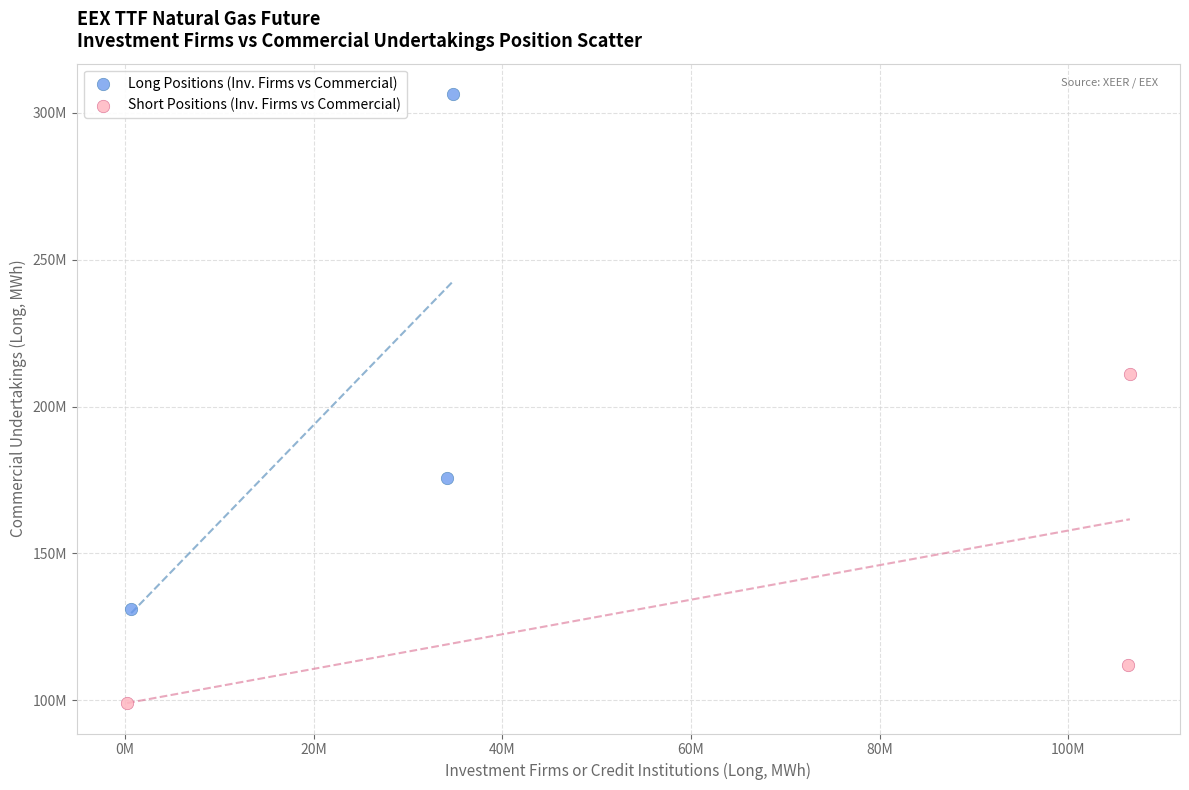

Which series has the widest spread of Y values?

Long Positions (Inv. Firms vs Commercial)